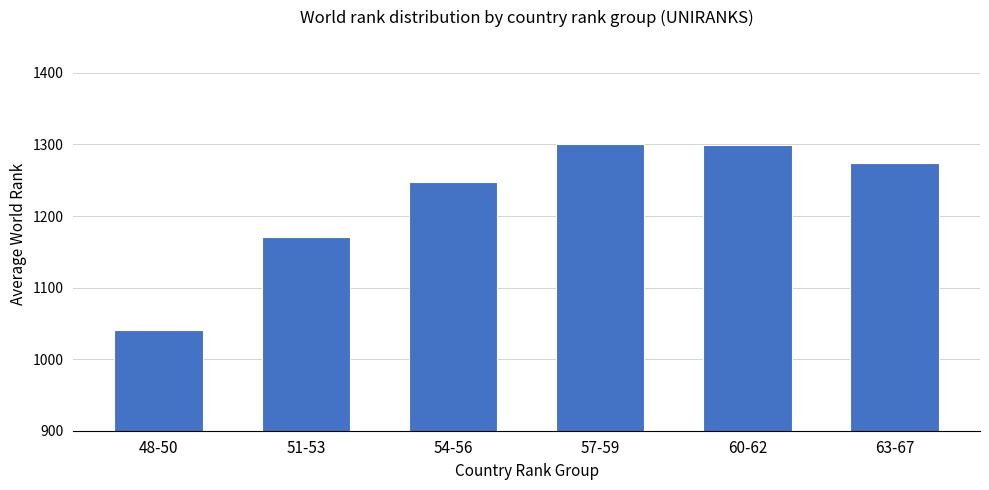

Read the value at 51-53, to the nearest 5.

1170